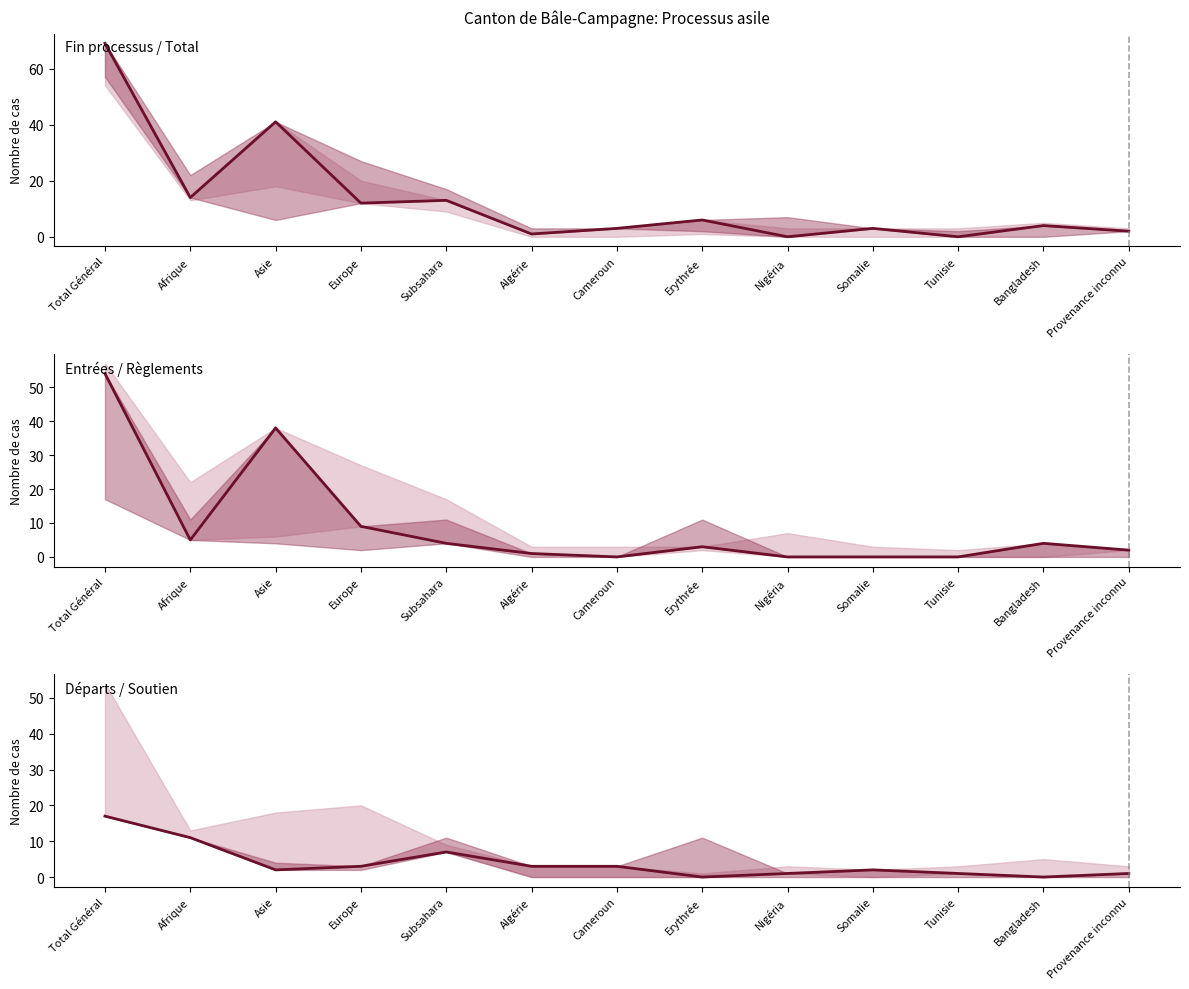

In Entrées (col_3), how many points are lower than both neighbors (excluding endpoints)?

2